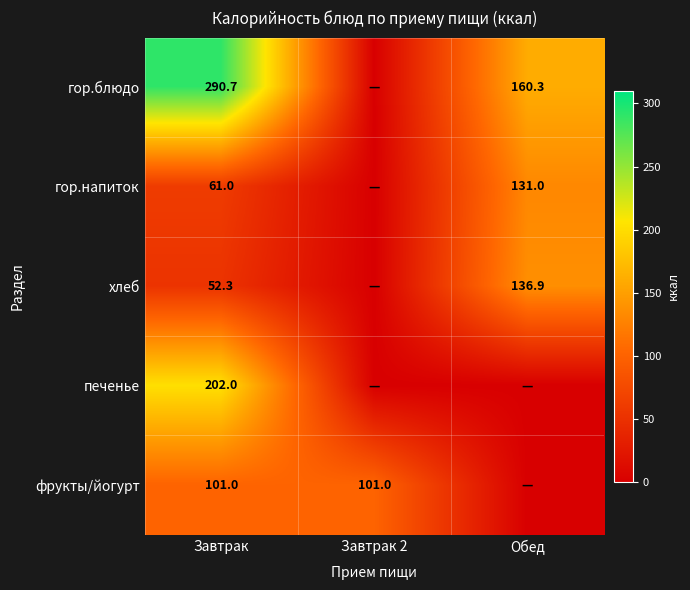

The гор.напиток series shows 79.9 at Обед. True or false?

False